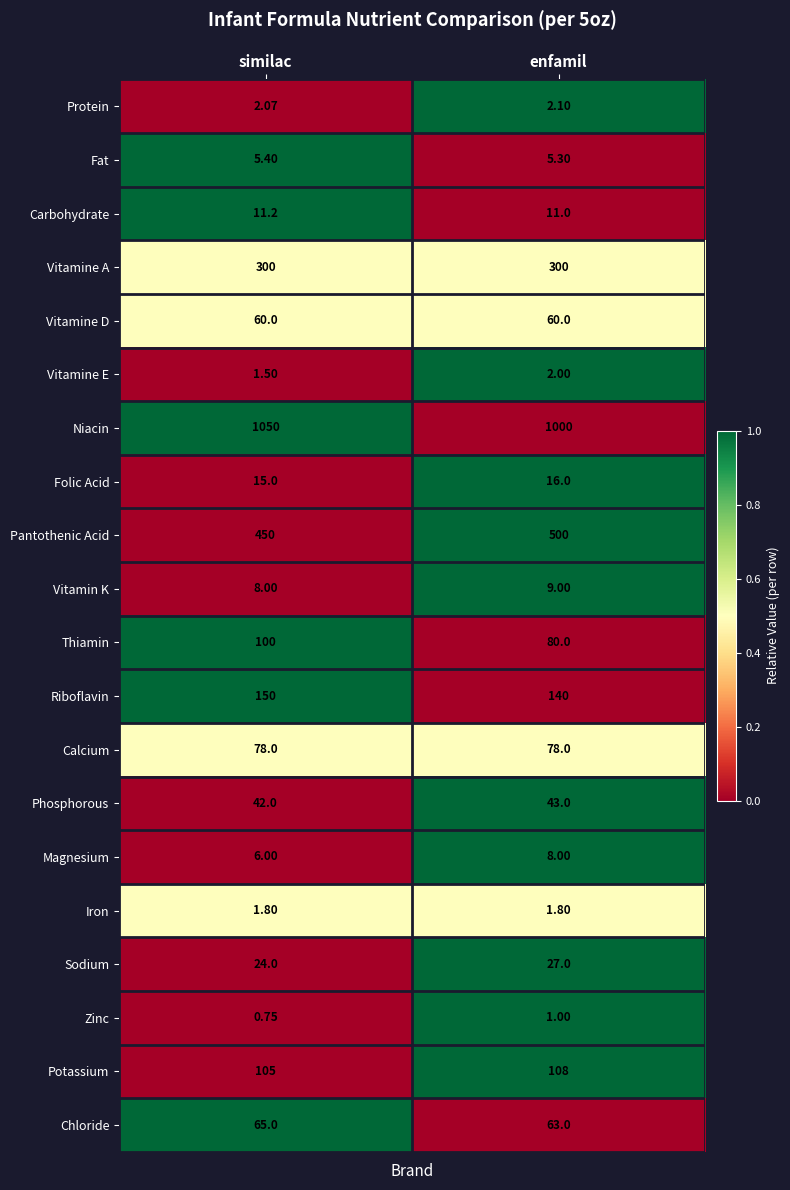

Is the value of Phosphorous at enfamil greater than the value of Folic Acid at enfamil?

Yes